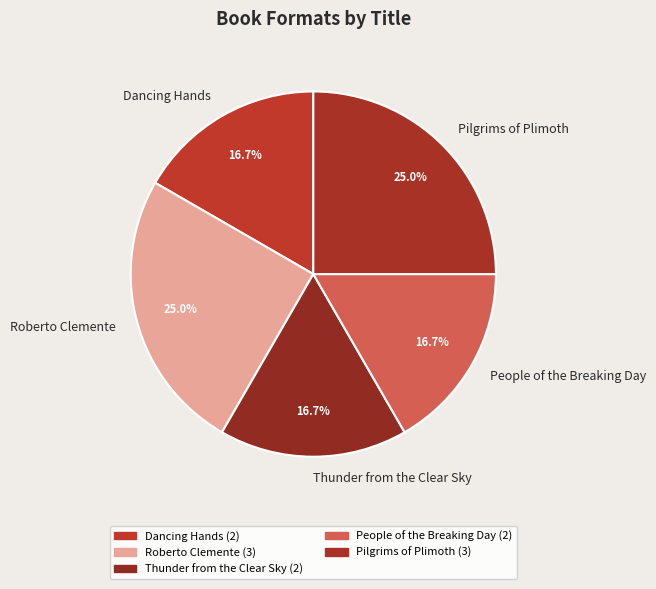

Approximately how many times larger is the value at Roberto Clemente compared to Thunder from the Clear Sky?

1.5